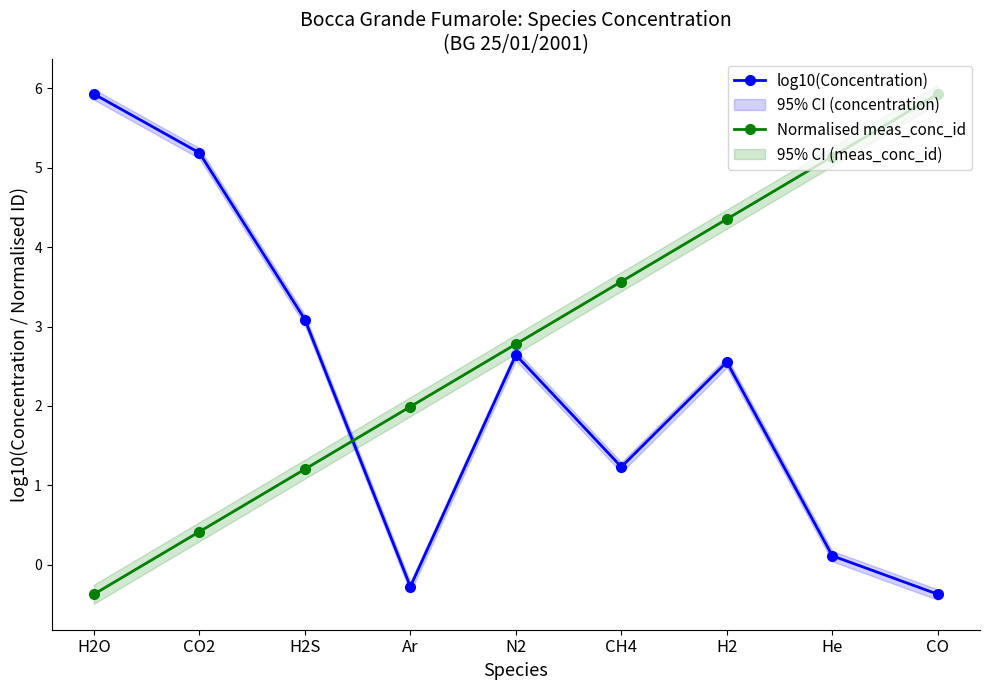

What is the greatest value displayed?

5.9